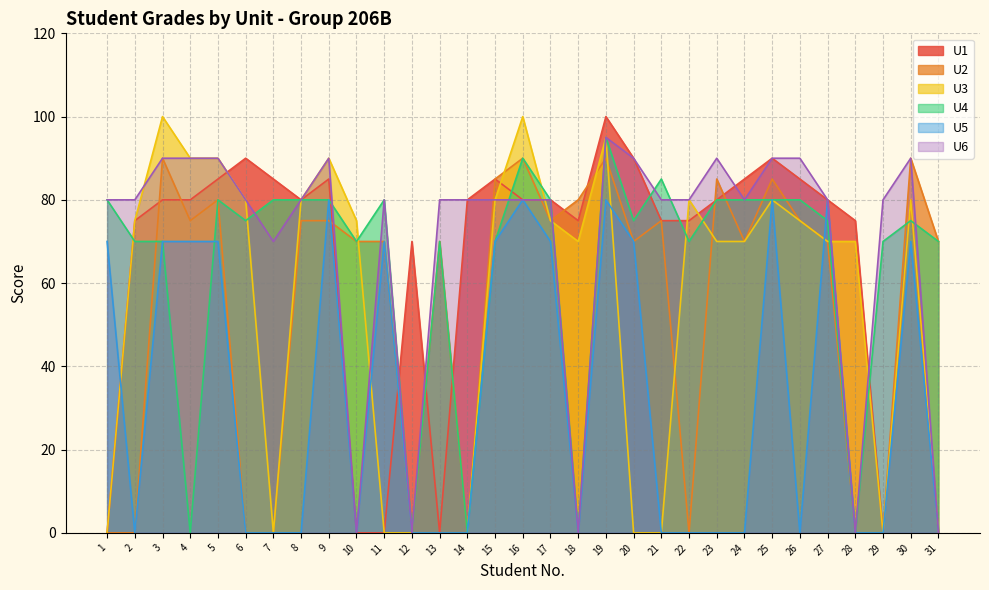

What is the spread (max minus min) of values at 29?

80